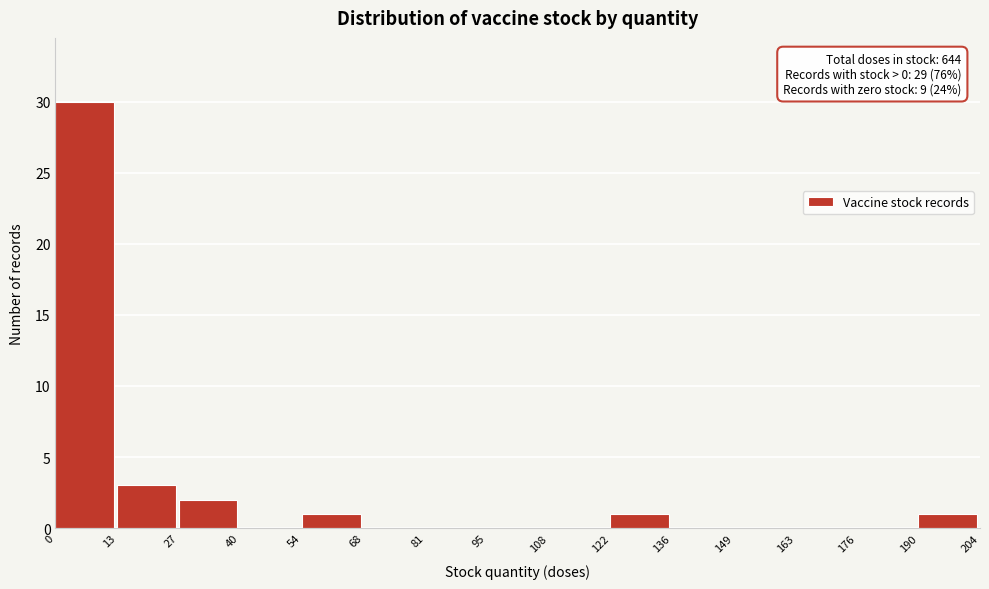

Over which range of the x-axis is the bar tallest?

0 to 13